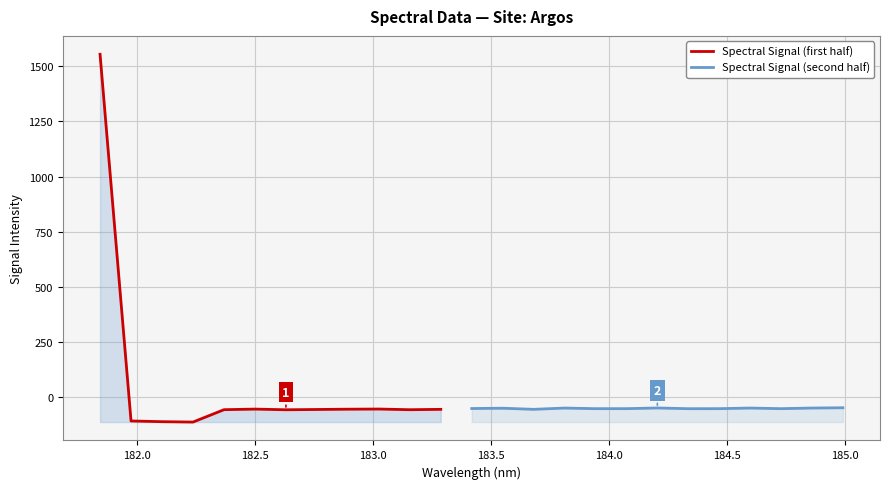

Rank the categories by value from highest to lowest.

181.8418, 184.9911297472, 184.2046578328, 184.8600909338, 184.5979655002, 183.811206745, 183.5488263418, 183.4176122368, 184.0735234058, 184.46687888, 184.7290361848, 183.9423730432, 184.3357763242, 183.0238743082, 182.498667305, 182.8925964608, 183.6800245112, 183.2863821962, 182.7613026778, 182.3673257152, 183.15513622, 182.6299929592, 181.9732053322, 182.1045947288, 182.2359681898